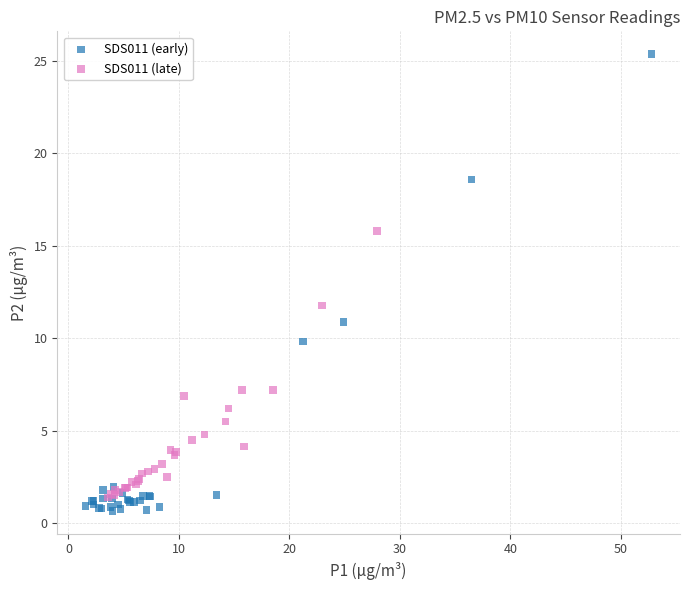

Which series has the largest Y range (max minus min)?

SDS011 (early)